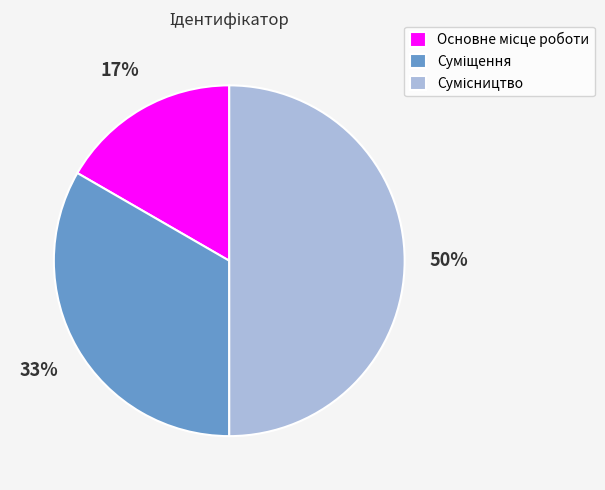

How many segments does this pie chart have?

3